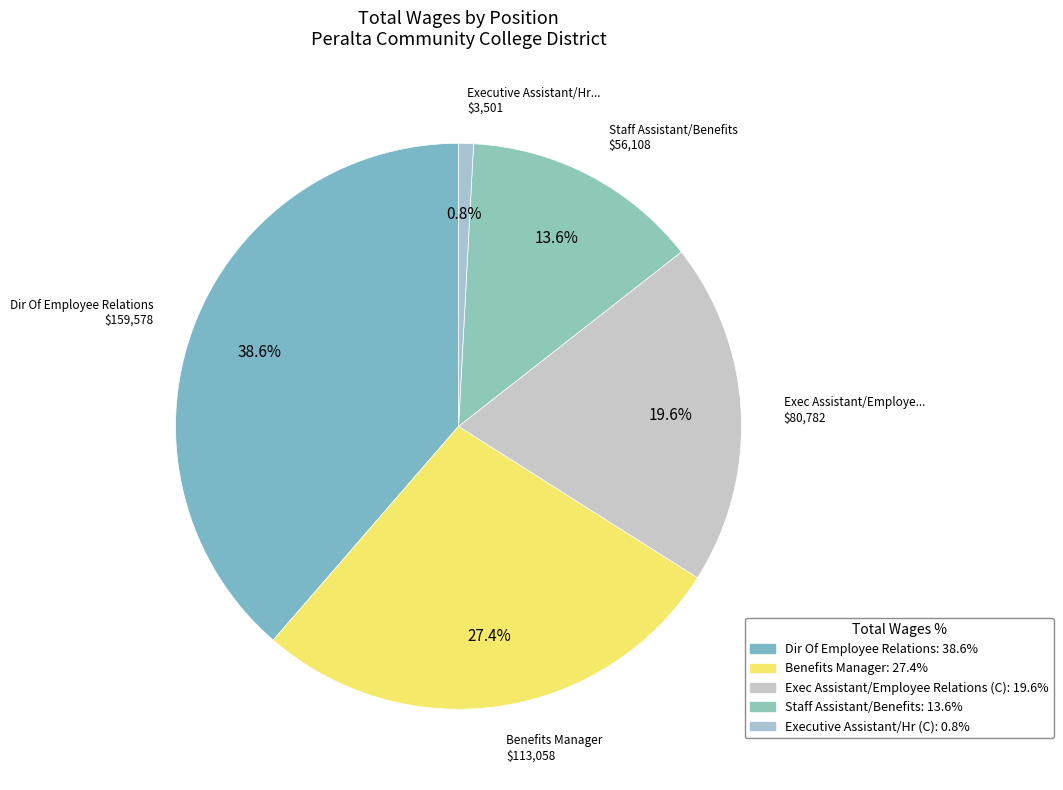

Is the sum of Benefits Manager and Exec Assistant/Employee Relations (C) greater than half?

No